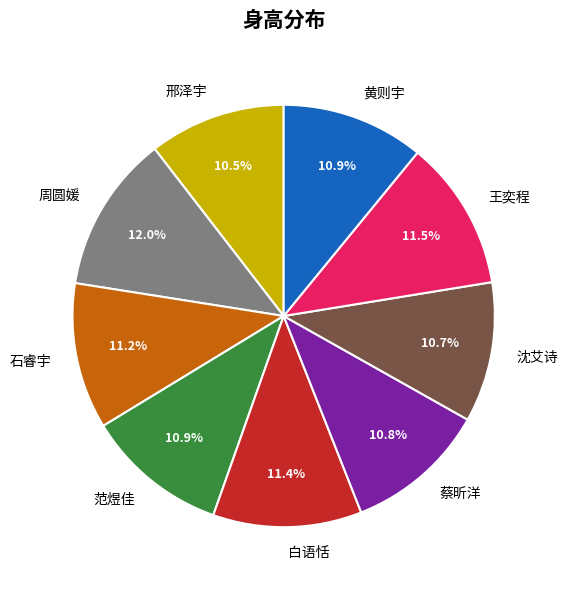

How many segments does this pie chart have?

9